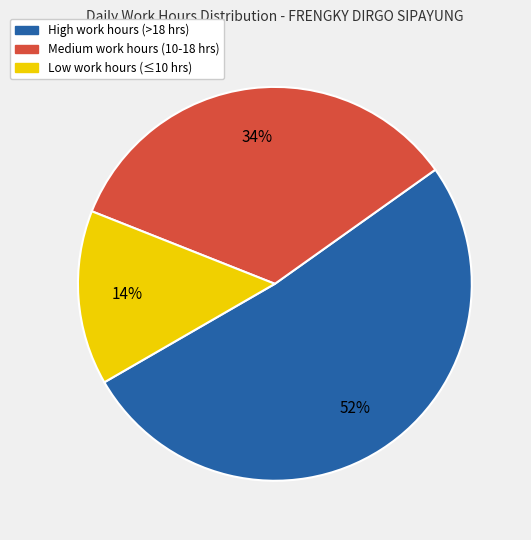

To the nearest percent, what is the average slice percentage?

33%